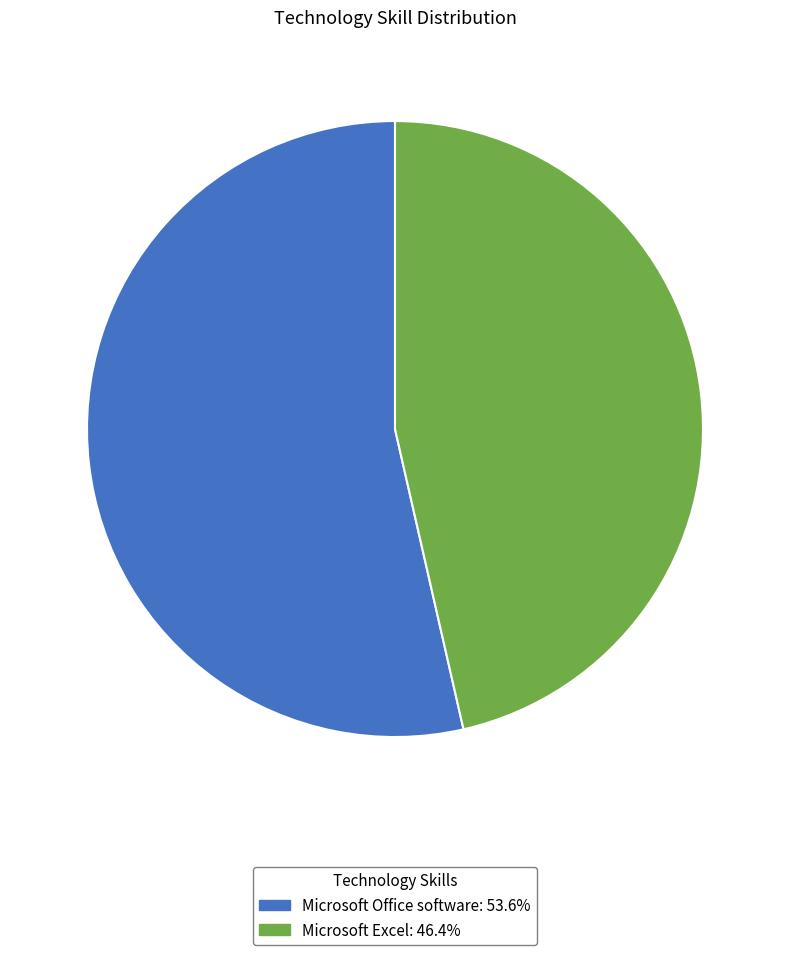

Does Microsoft Office software account for over 50% of the chart?

Yes